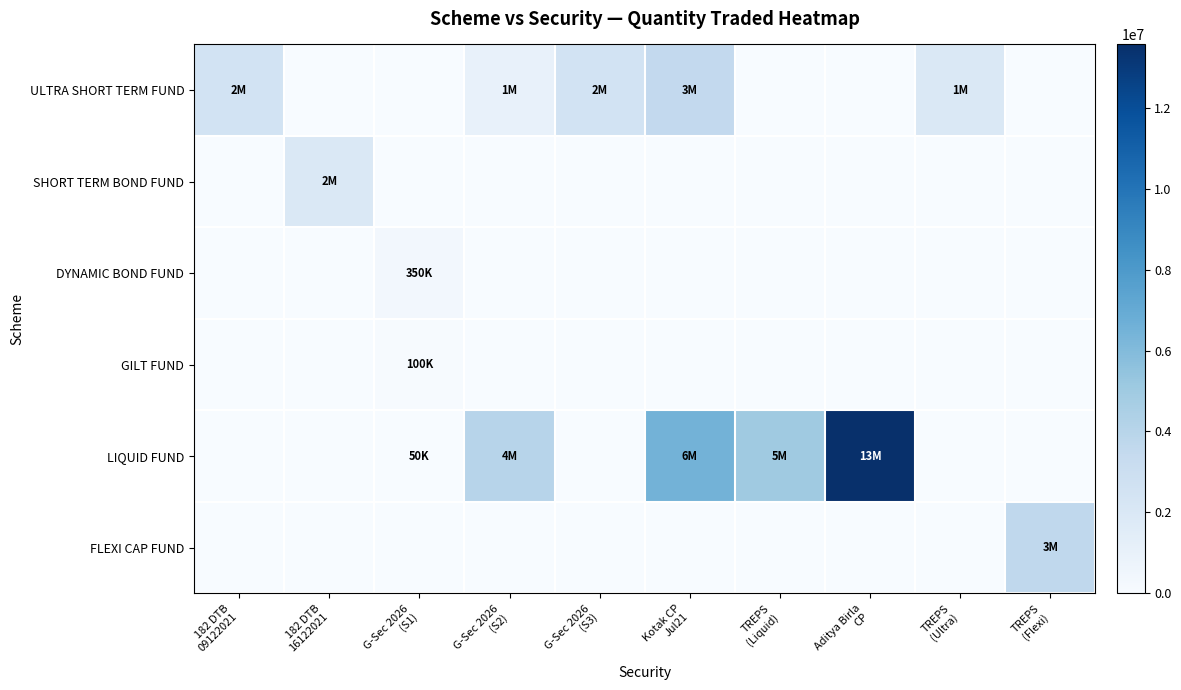

At G-Sec 2026 (S1), list the series in order from smallest to largest.

ULTRA SHORT TERM FUND, SHORT TERM BOND FUND, FLEXI CAP FUND, LIQUID FUND, GILT FUND, DYNAMIC BOND FUND